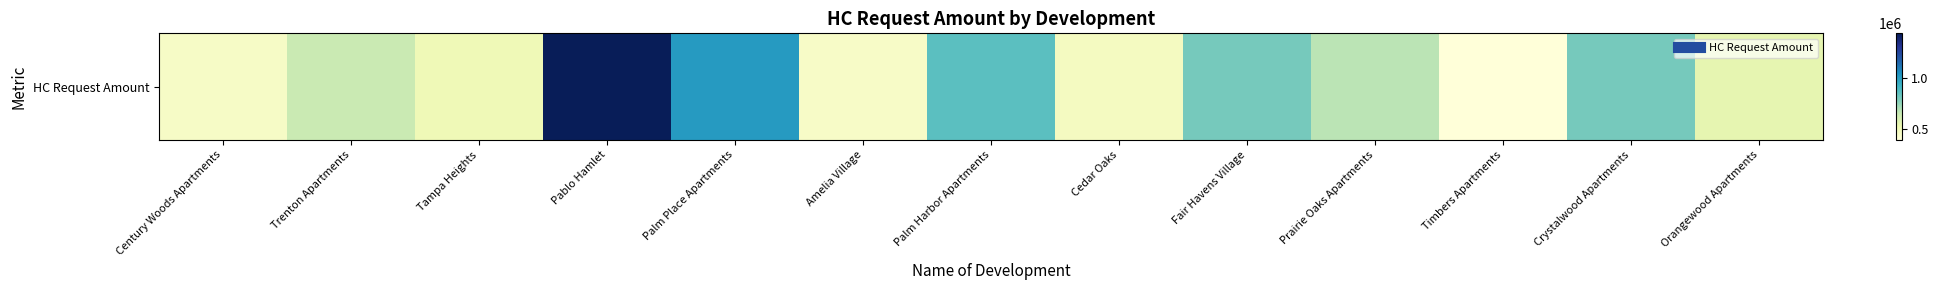

Where does the data first go above 638482?

Pablo Hamlet